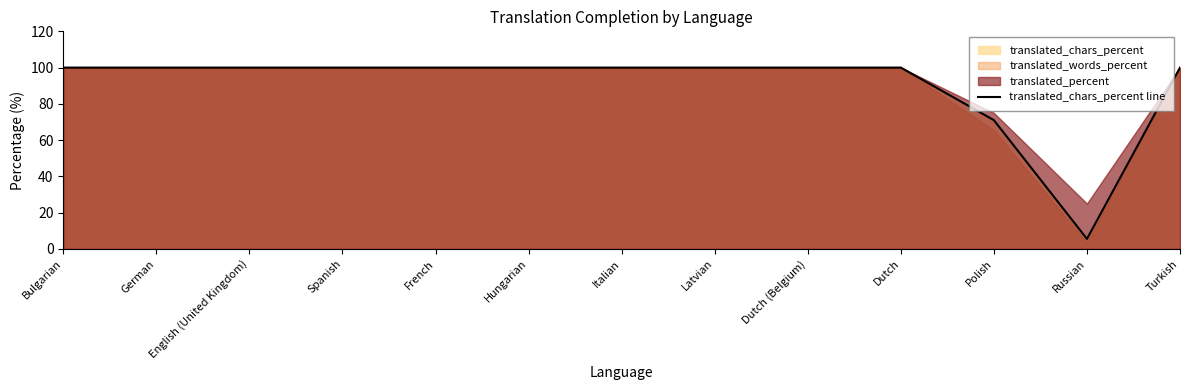

The value at Russian is 9.1. True or false?

False